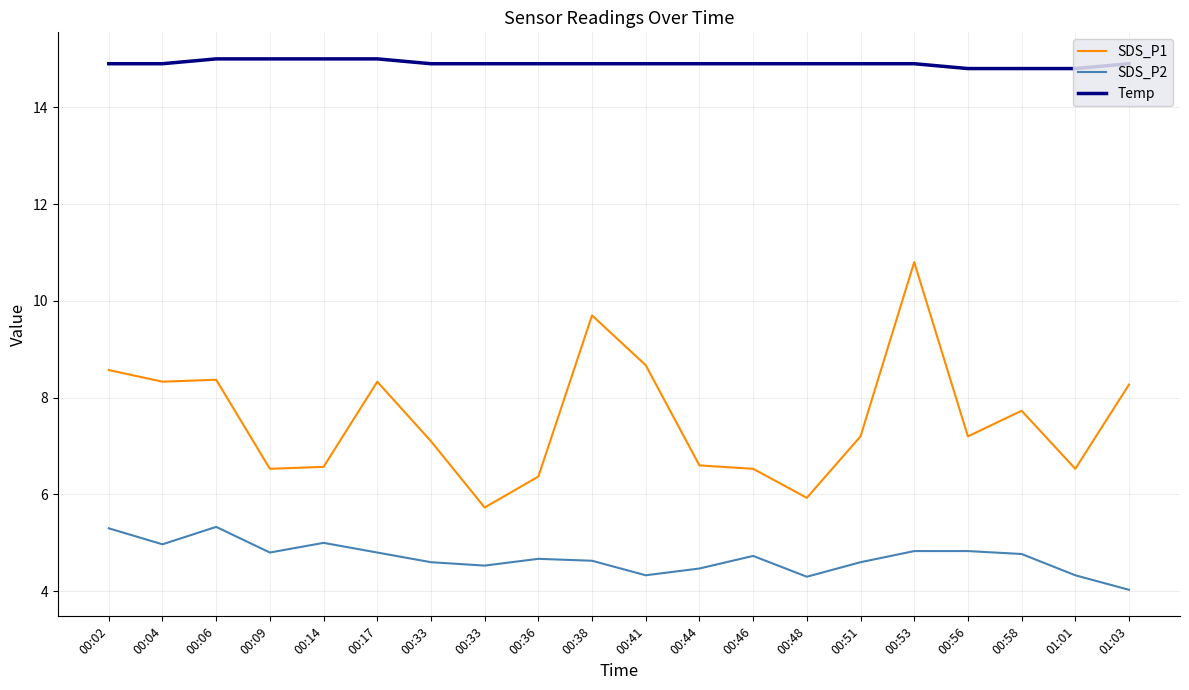

Does the chart have visible grid lines?

Yes